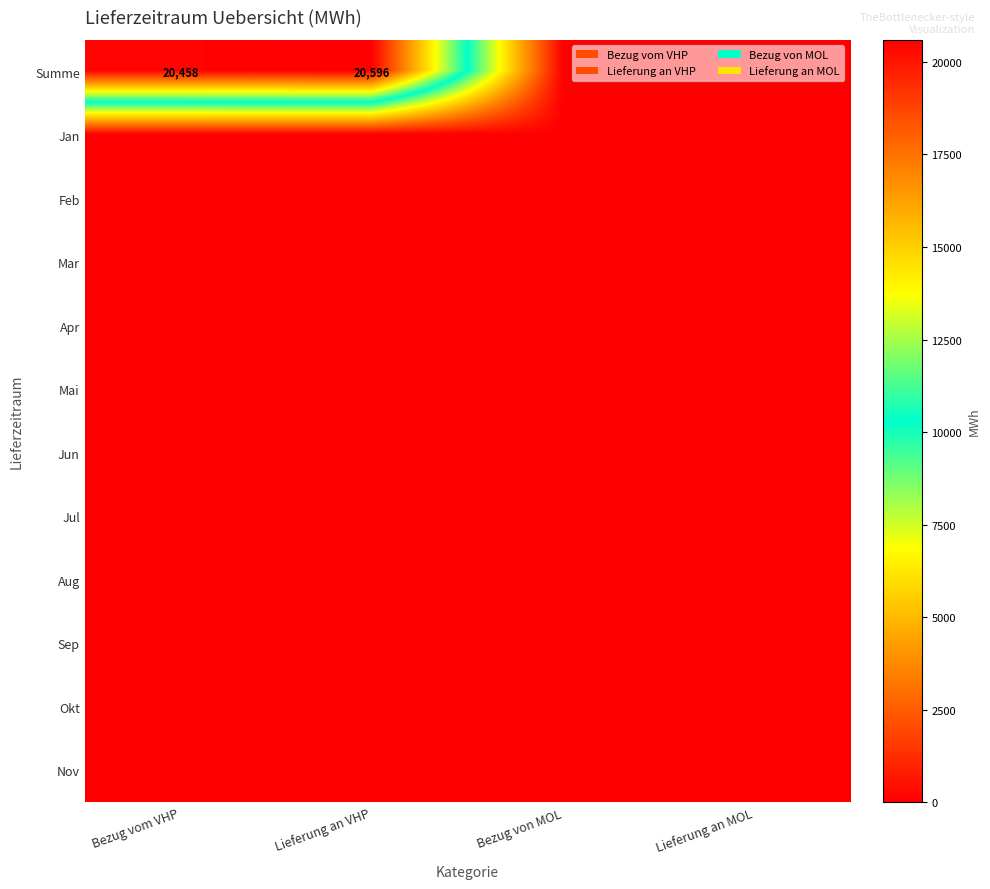

List the series in order of their peak value, highest first.

Summe, Jan, Feb, Mar, Apr, Mai, Jun, Jul, Aug, Sep, Okt, Nov